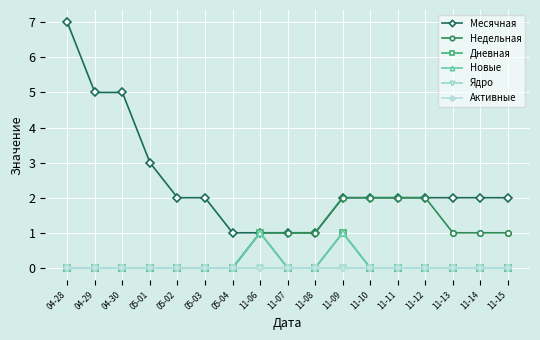

Does the chart have visible grid lines?

Yes